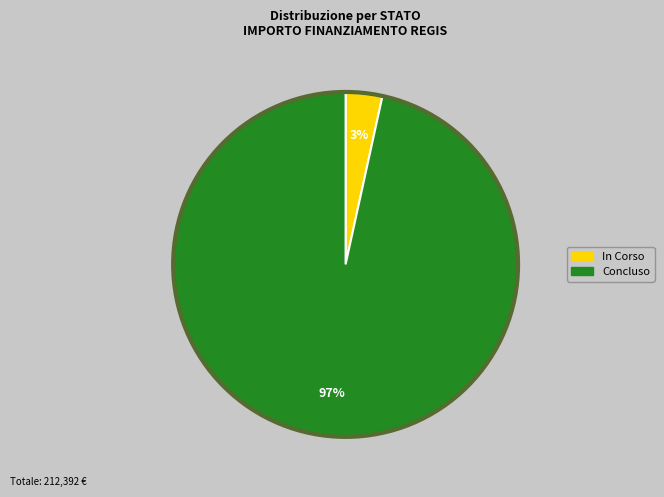

Which category has the biggest portion of the pie?

Concluso